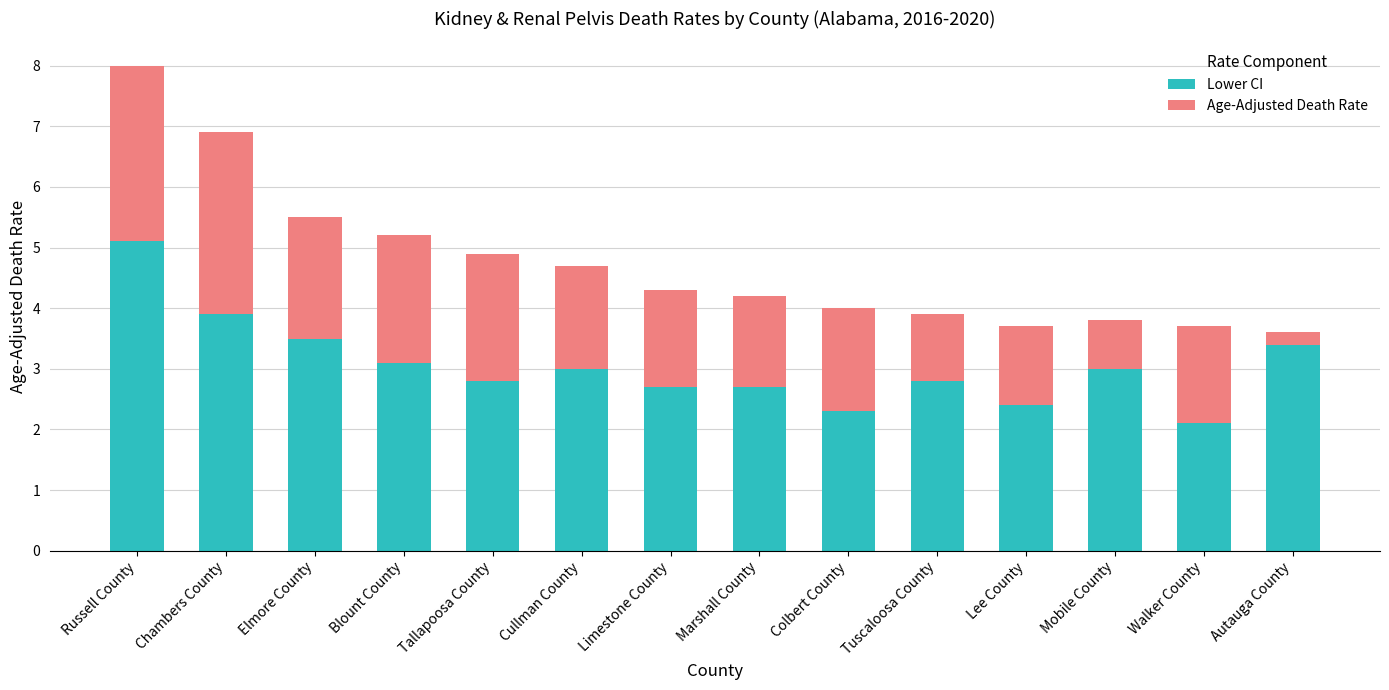

What is the total value across all series at Russell County?

8.0